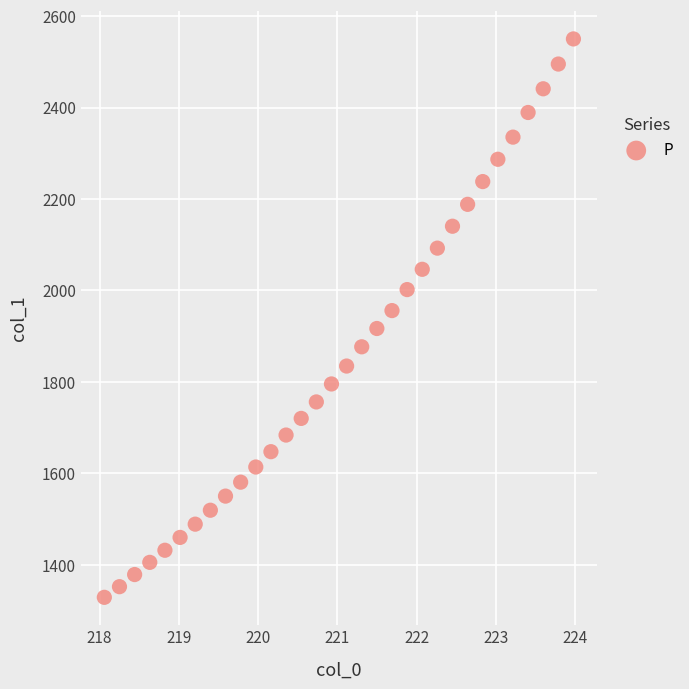

What is the range of Y values (max minus min)?

1221.5